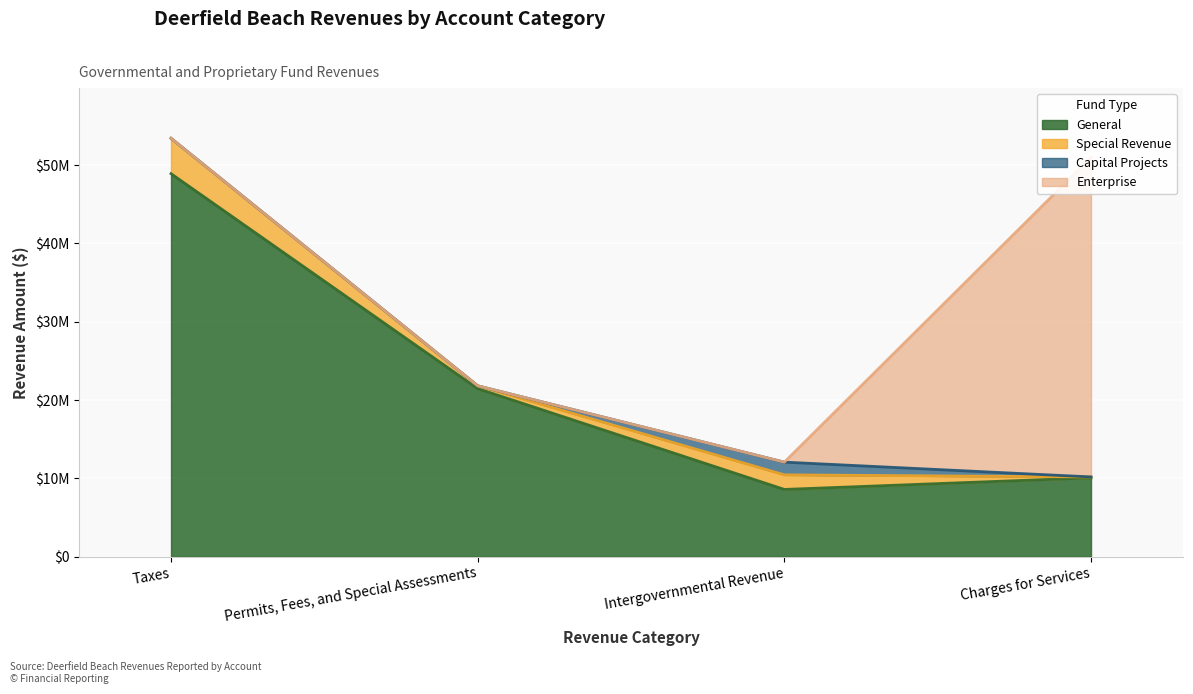

What is the difference between the highest and lowest values at Intergovernmental Revenue?

12063020